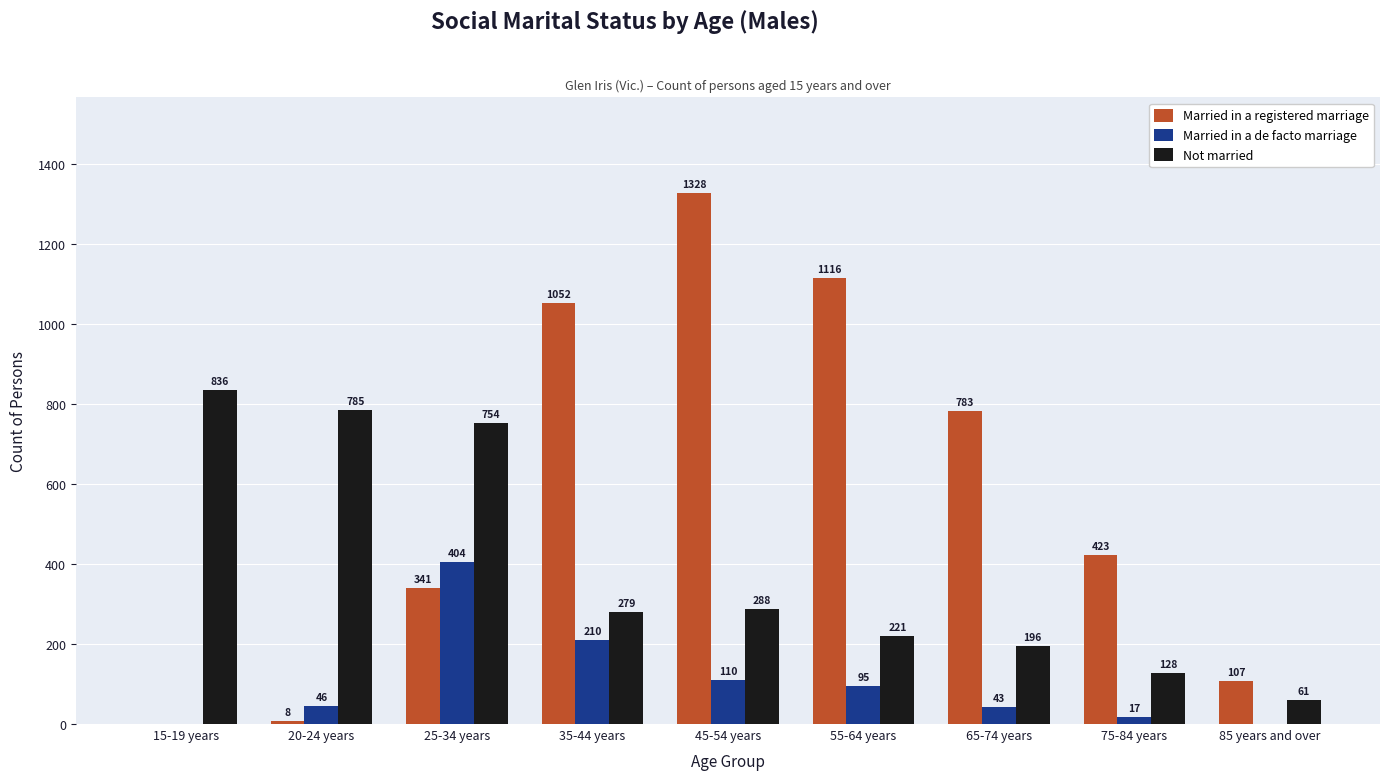

What is the maximum value shown in the chart?

1328